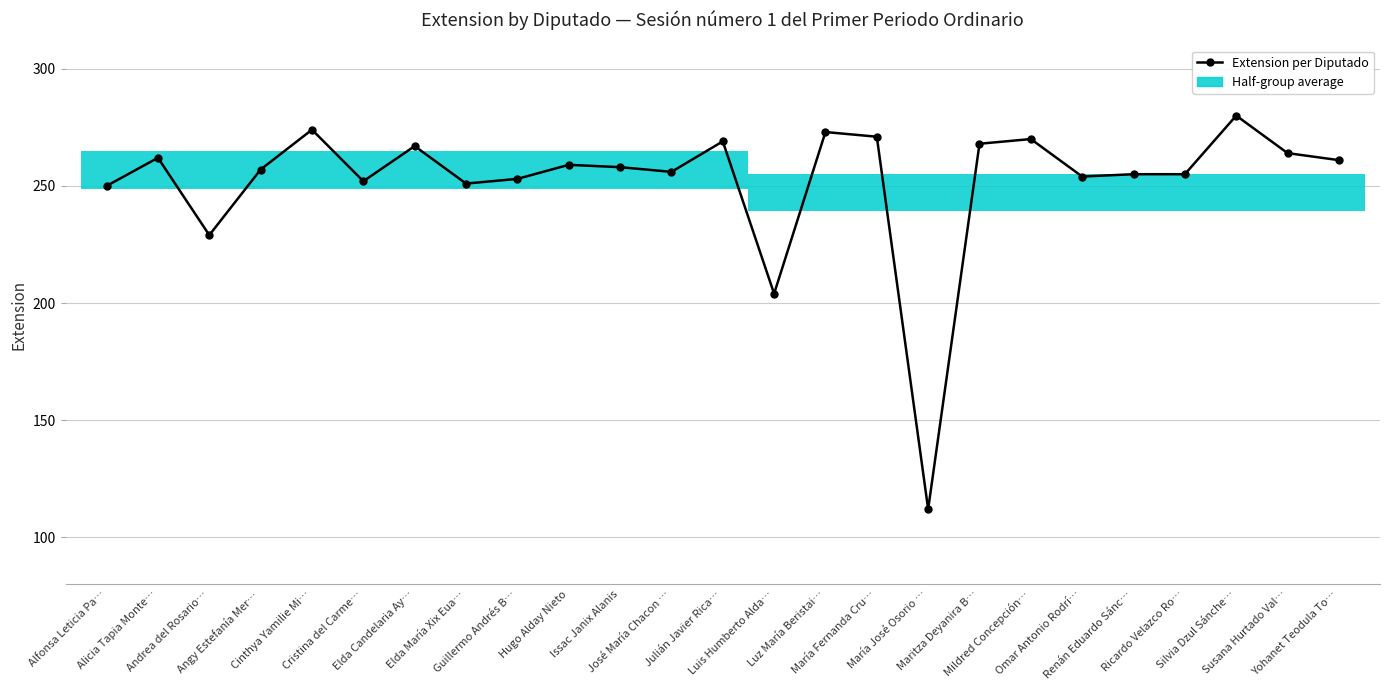

What is the difference between the maximum and second lowest values?

76